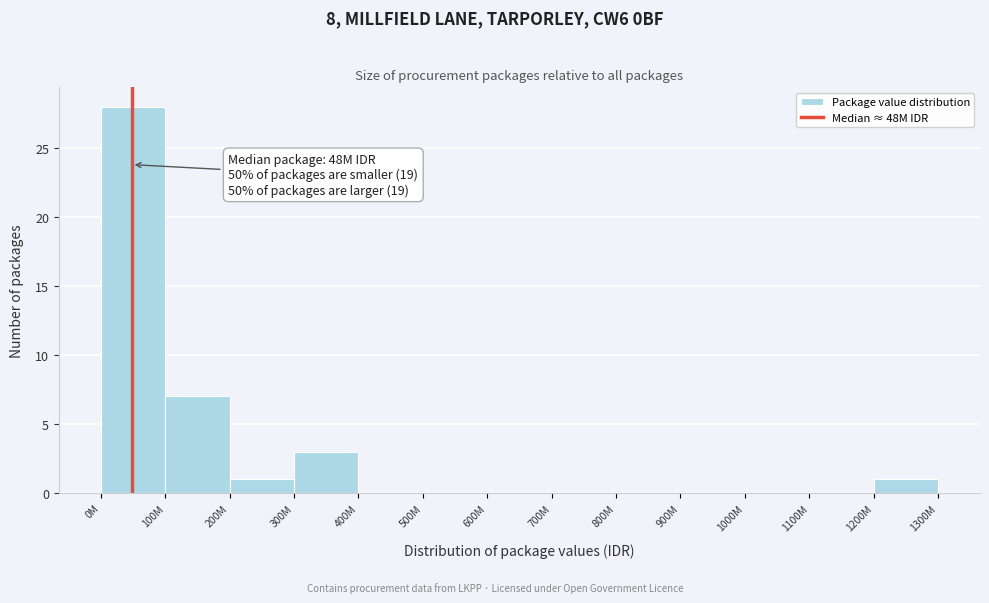

Reading left to right, extract all data points from this chart.

0M=28	100M=7	200M=1	300M=3	400M=0	500M=0	600M=0	700M=0	800M=0	900M=0	1000M=0	1100M=0	1200M=1